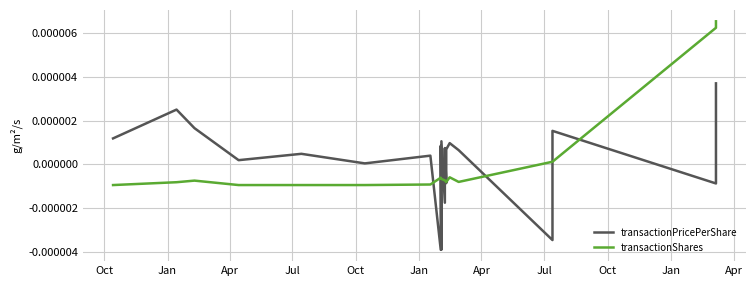

After their last crossing, which series has the higher values: transactionShares or transactionPricePerShare?

transactionShares